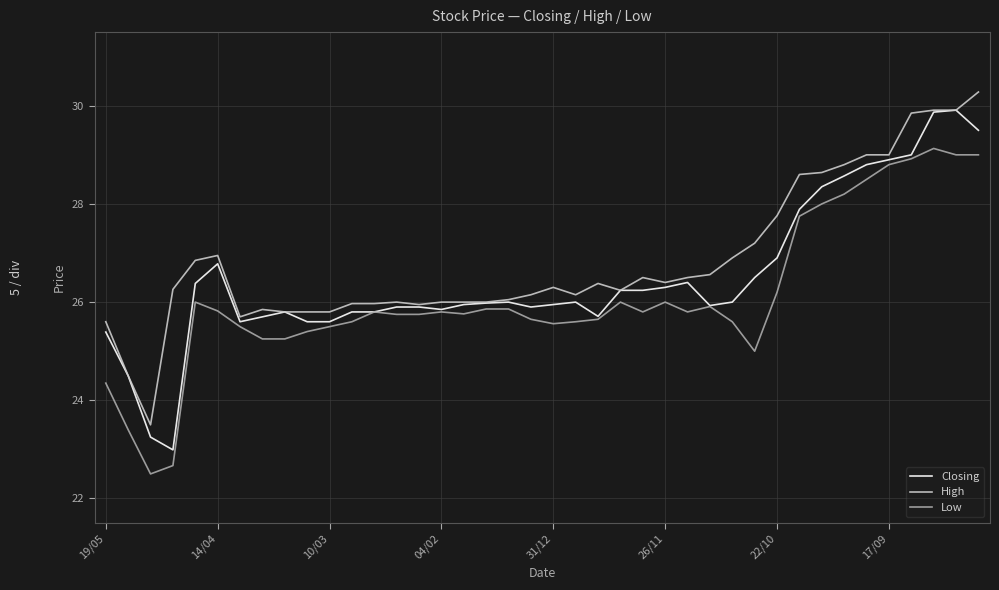

What is the minimum value for High?

23.5